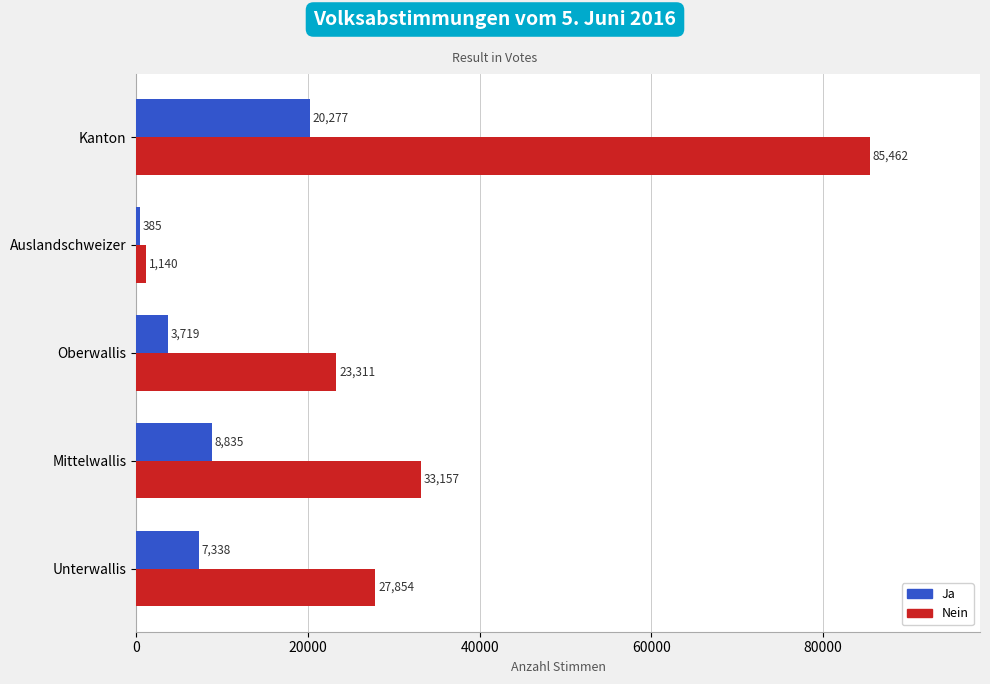

At how many categories does at least one series exceed 26121?

3